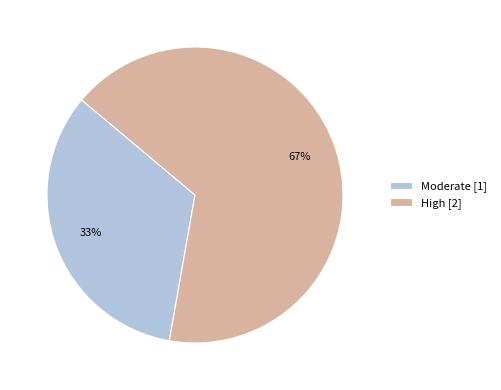

Approximately how many times larger is the value at Moderate compared to High?

0.5